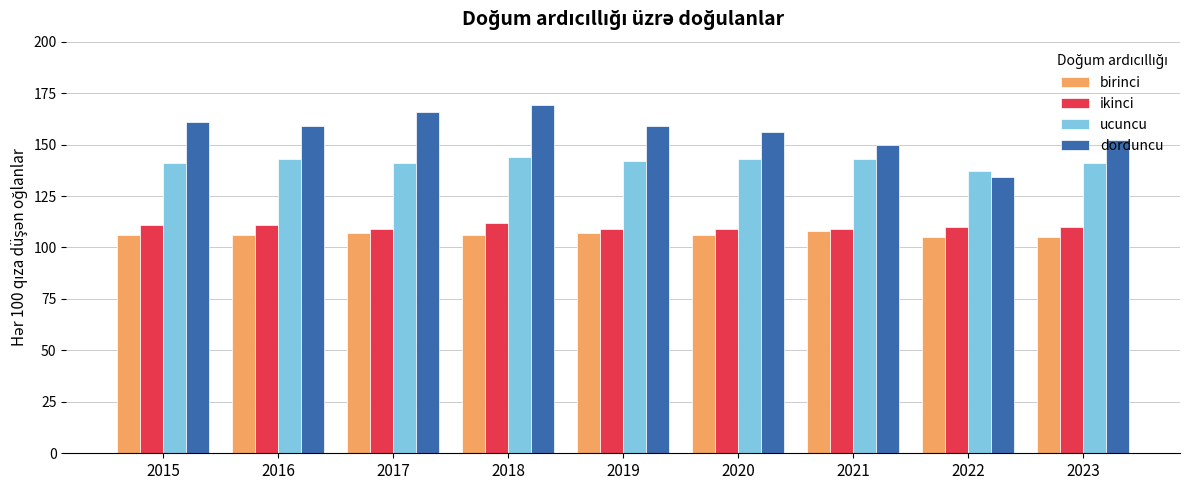

Reading left to right, extract all data points from this chart.

birinci: 2015=106	2016=106	2017=107	2018=106	2019=107	2020=106	2021=108	2022=105	2023=105
ikinci: 2015=111	2016=111	2017=109	2018=112	2019=109	2020=109	2021=109	2022=110	2023=110
ucuncu: 2015=141	2016=143	2017=141	2018=144	2019=142	2020=143	2021=143	2022=137	2023=141
dorduncu: 2015=161	2016=159	2017=166	2018=169	2019=159	2020=156	2021=150	2022=134	2023=152